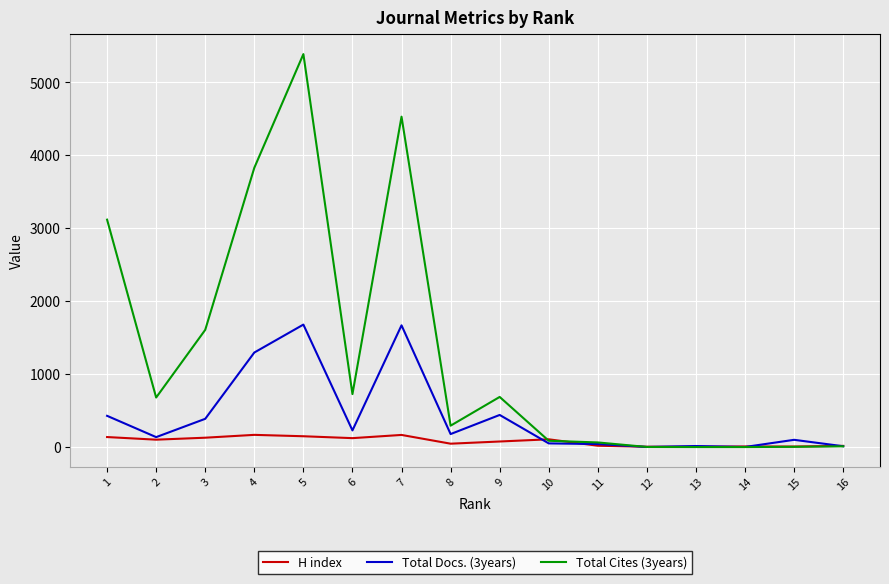

Rank the series by their maximum value, from lowest to highest.

H index, Total Docs. (3years), Total Cites (3years)